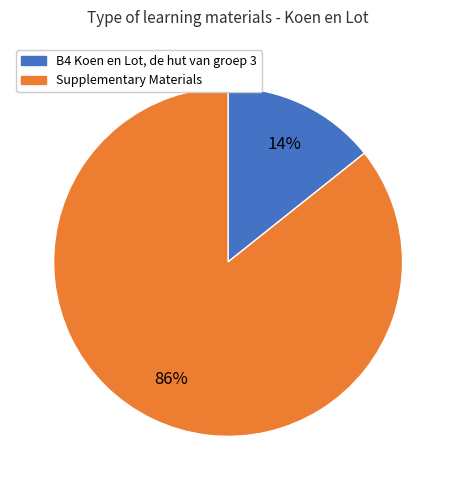

To the nearest percent, what is the average slice percentage?

50%